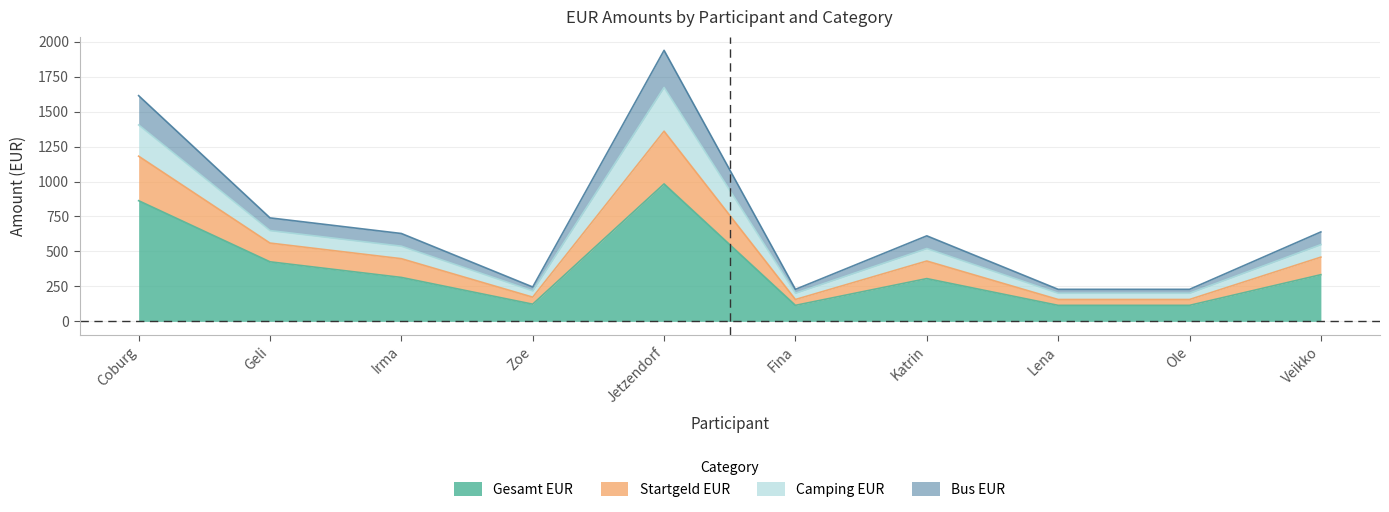

At which category is the sum across all series the highest?

Jetzendorf